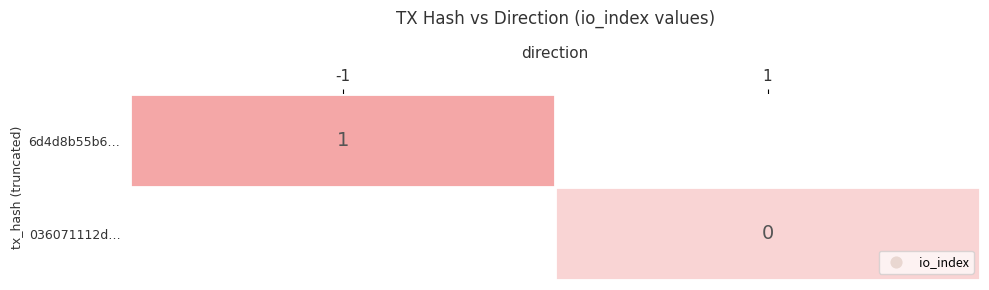

The 6d4d8b55b6… series shows 2 at -1. True or false?

False